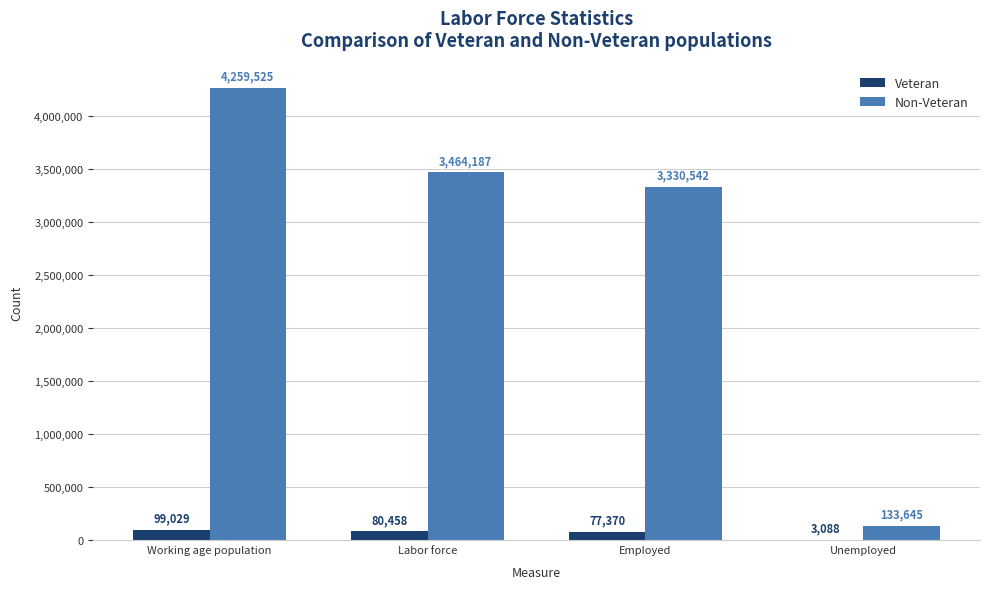

At which label does Veteran reach its peak?

Working age population